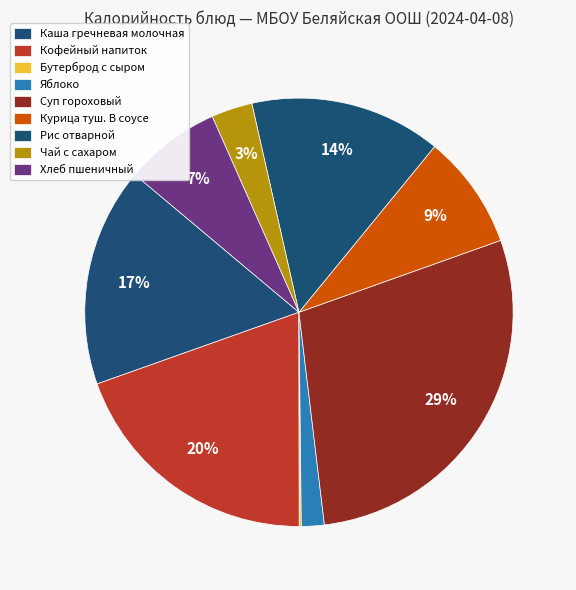

Which has a higher value, Курица туш. В соусе or Рис отварной?

Рис отварной